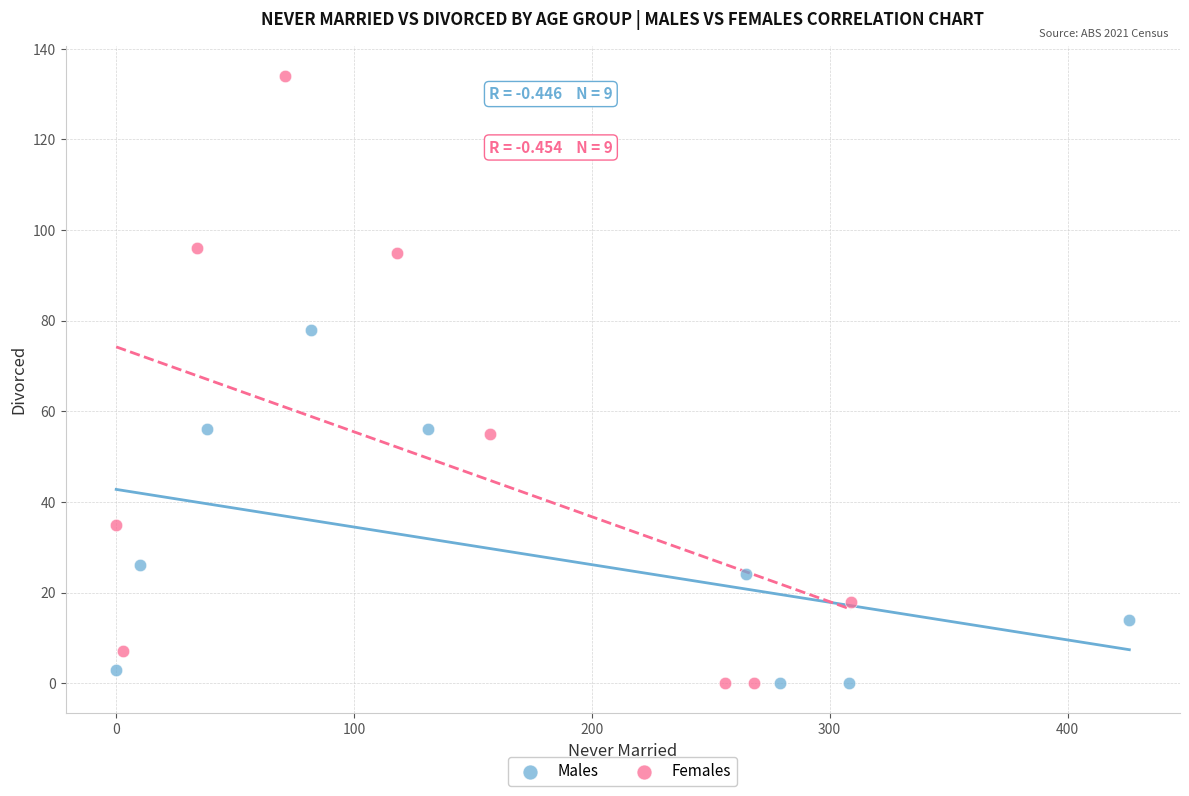

What are all the series names shown in the legend?

Males, Females